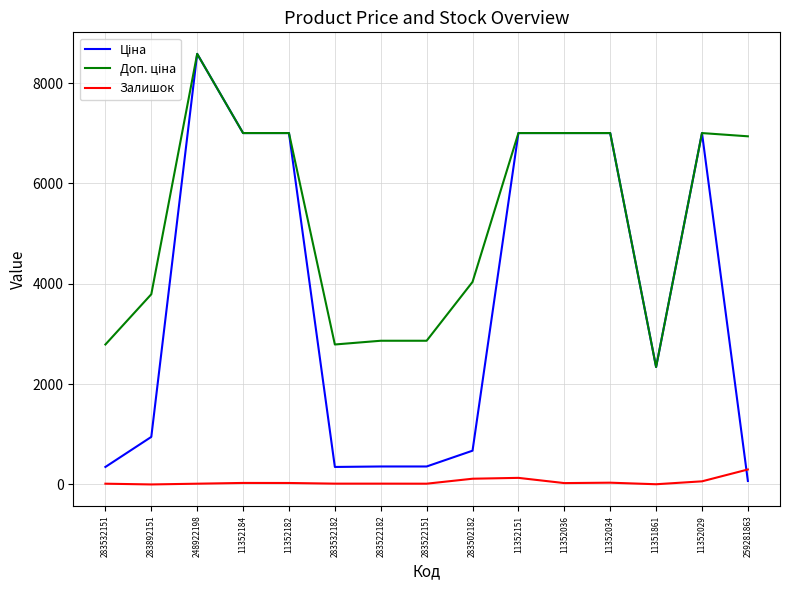

Count the number of data series in this chart.

3